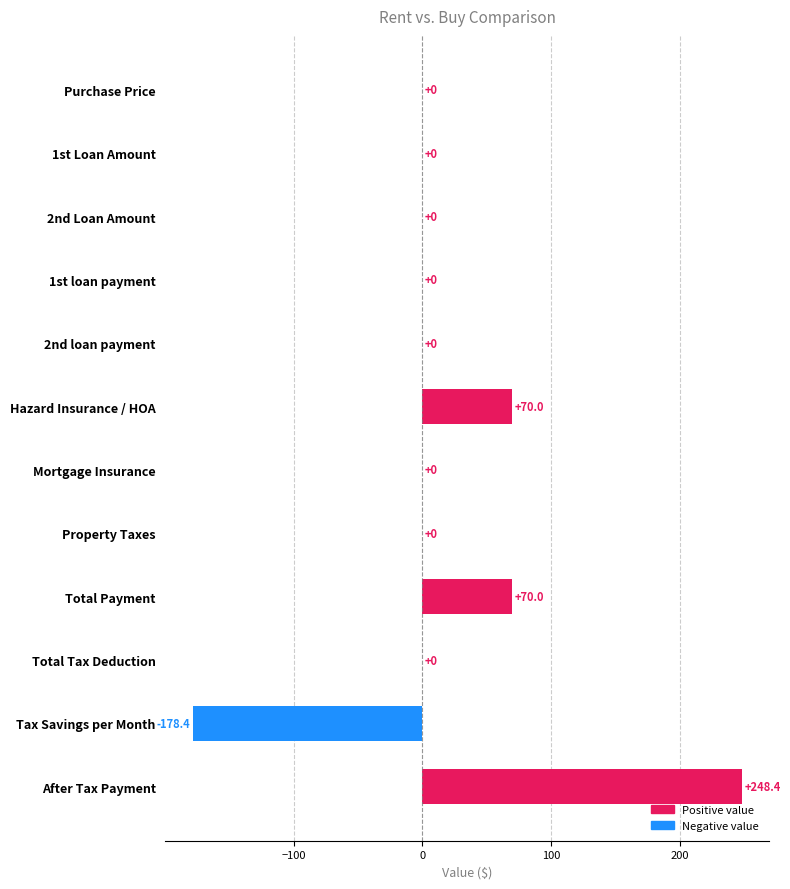

What is the sum of all values?

210.0